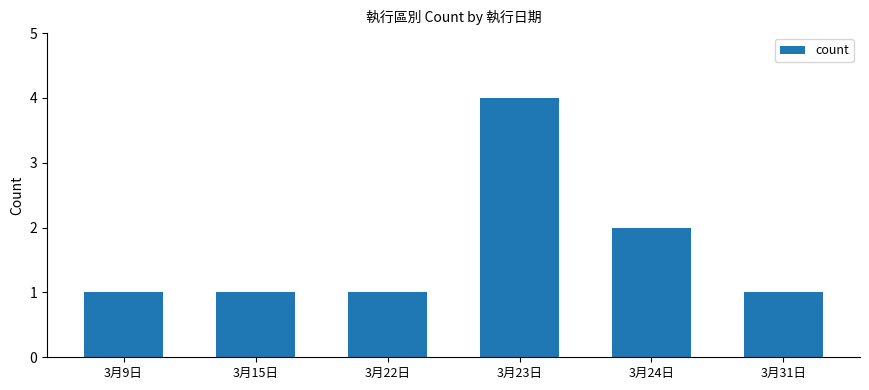

What is the sum of all values?

10